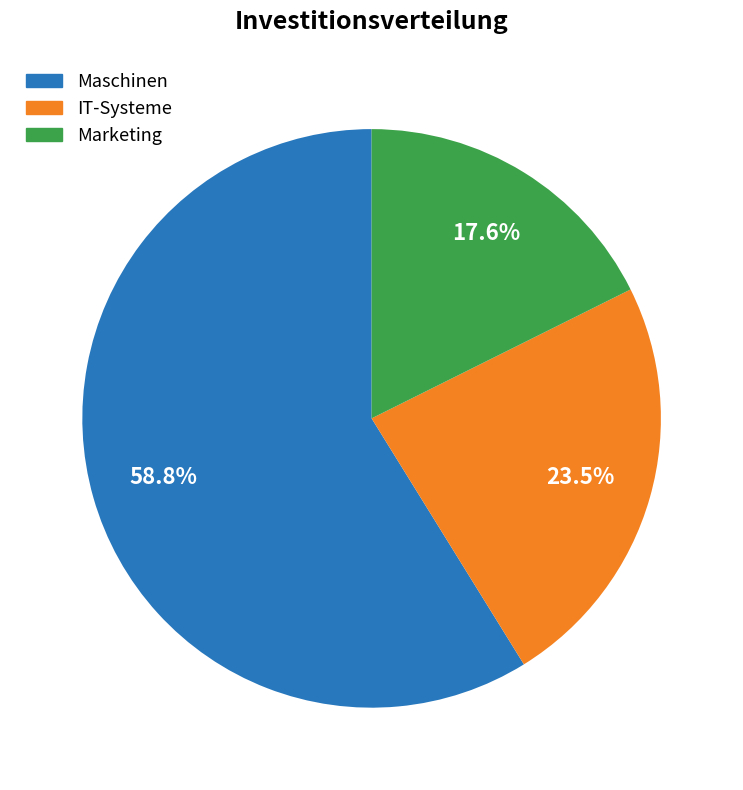

Is there any slice that represents more than half of the pie?

Yes